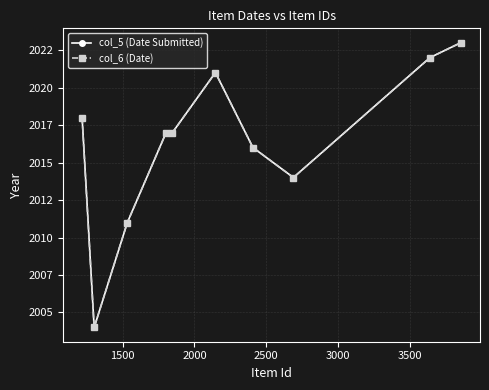

Is this an area chart (filled region under the line)?

No